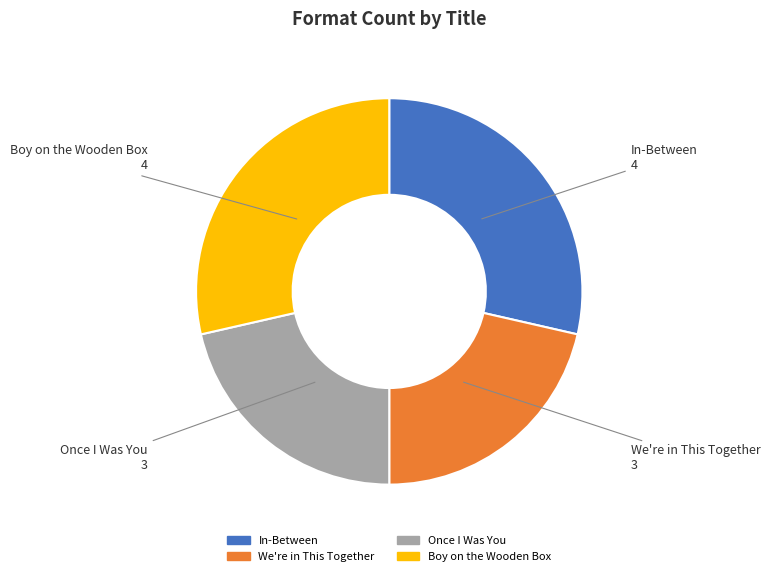

Does We're in This Together represent more than half of the total?

No